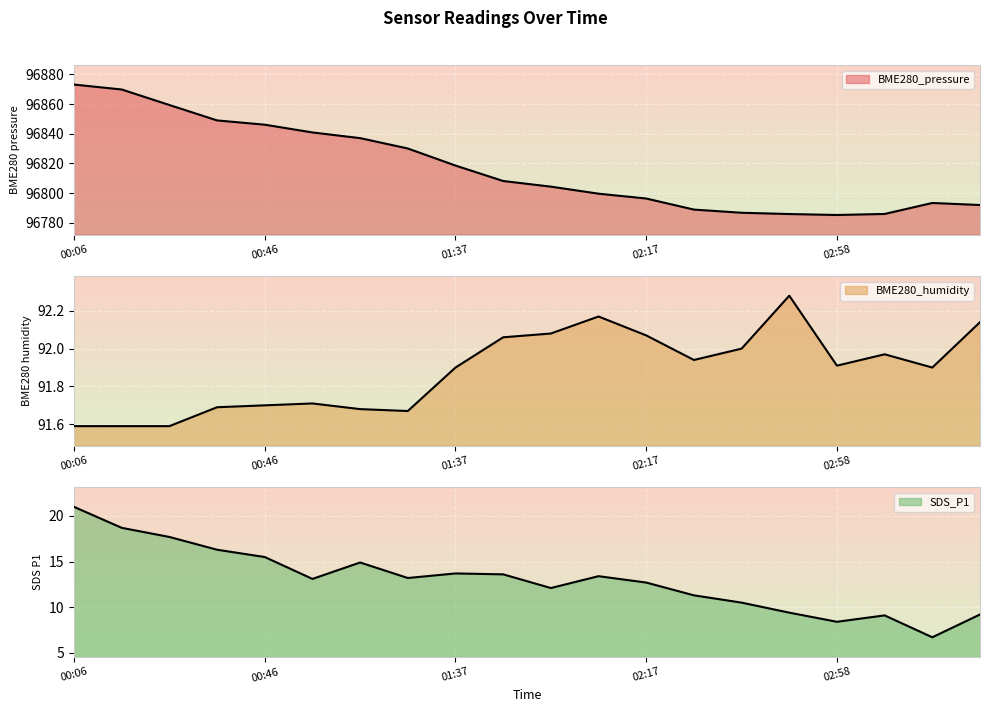

What is the label of the 5th point from the right?

02:48